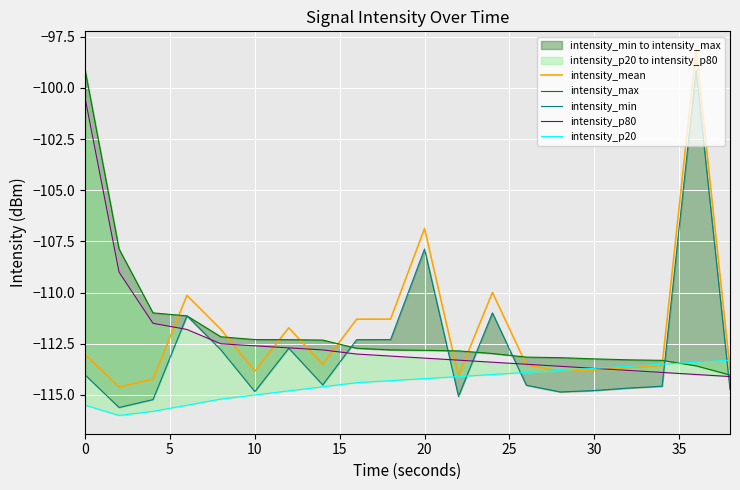

True or false: intensity_max has more than 2 interior local peaks.

False